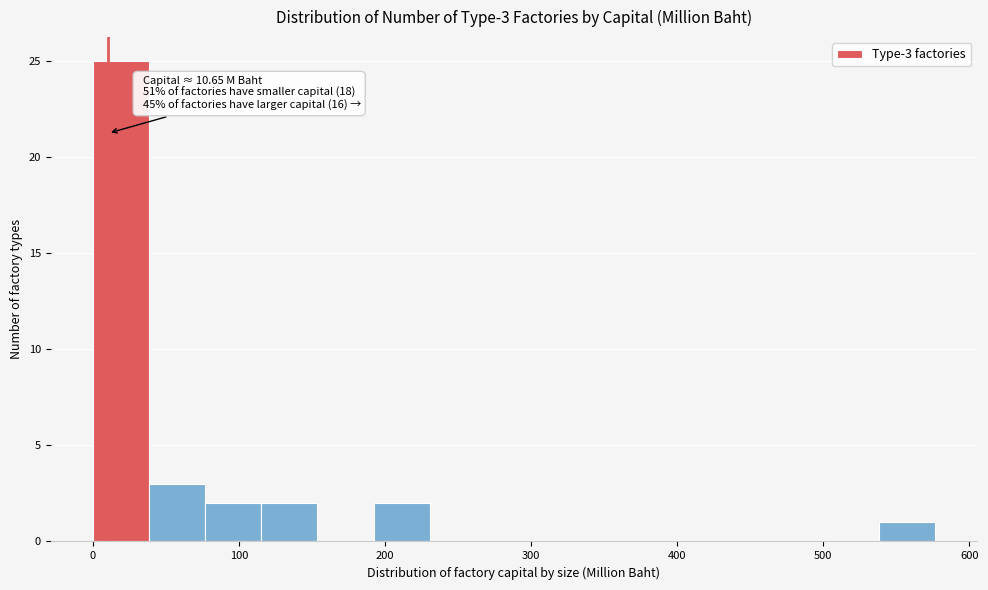

Around what value on the x-axis is the tallest bar? Give the approximate position of its centre, as read against the axis.

20